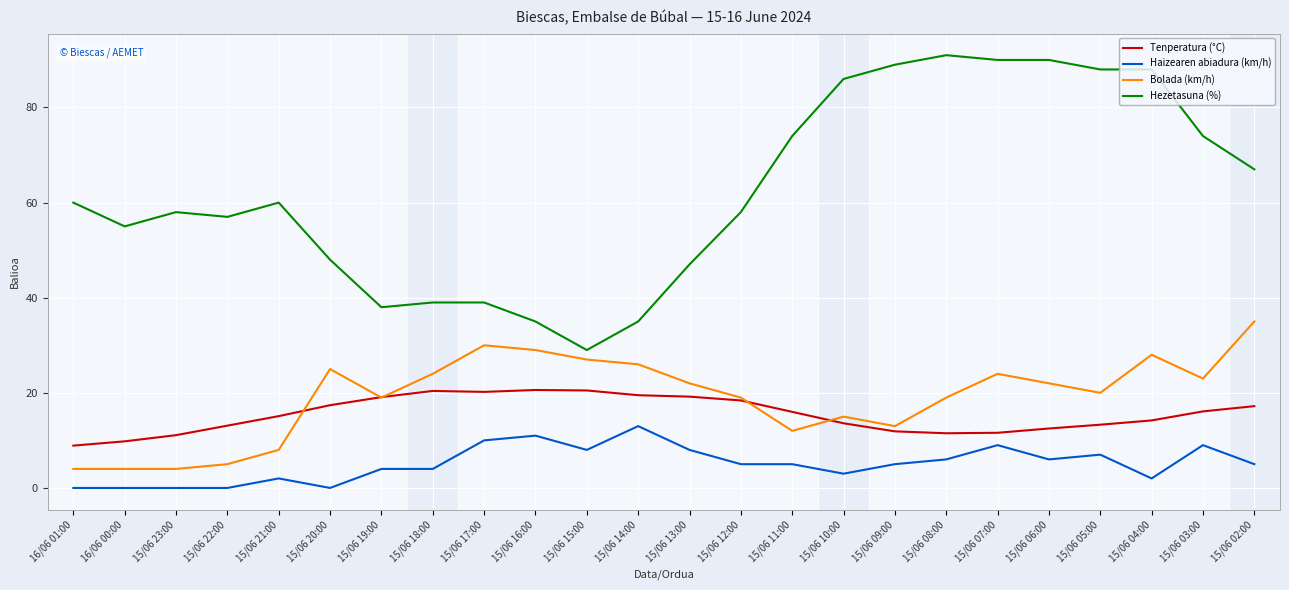

The Haizearen abiadura (km/h) series shows 9.0 at 15/06 07:00. True or false?

True